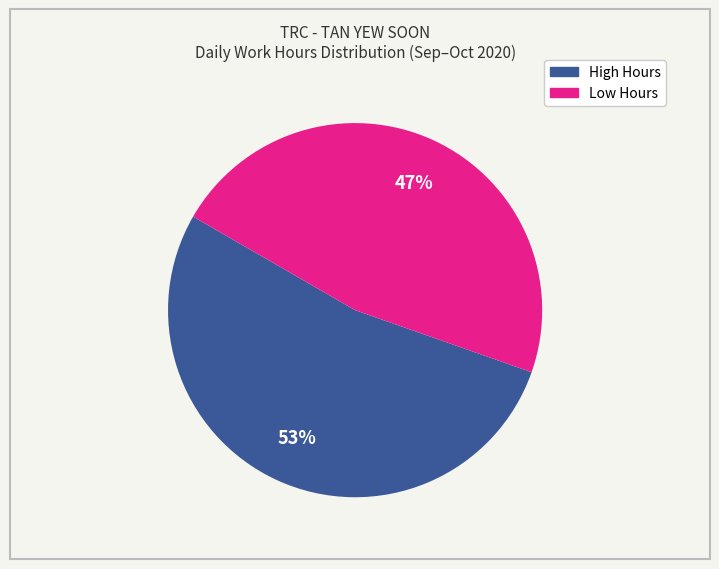

Is Low Hours the majority of the pie?

No